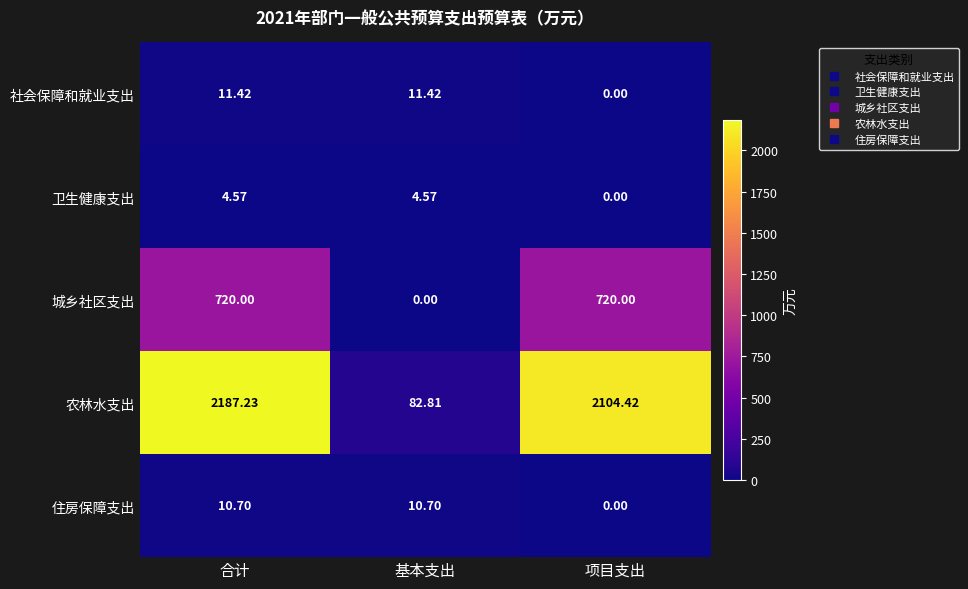

At which label does 卫生健康支出 reach its minimum?

项目支出